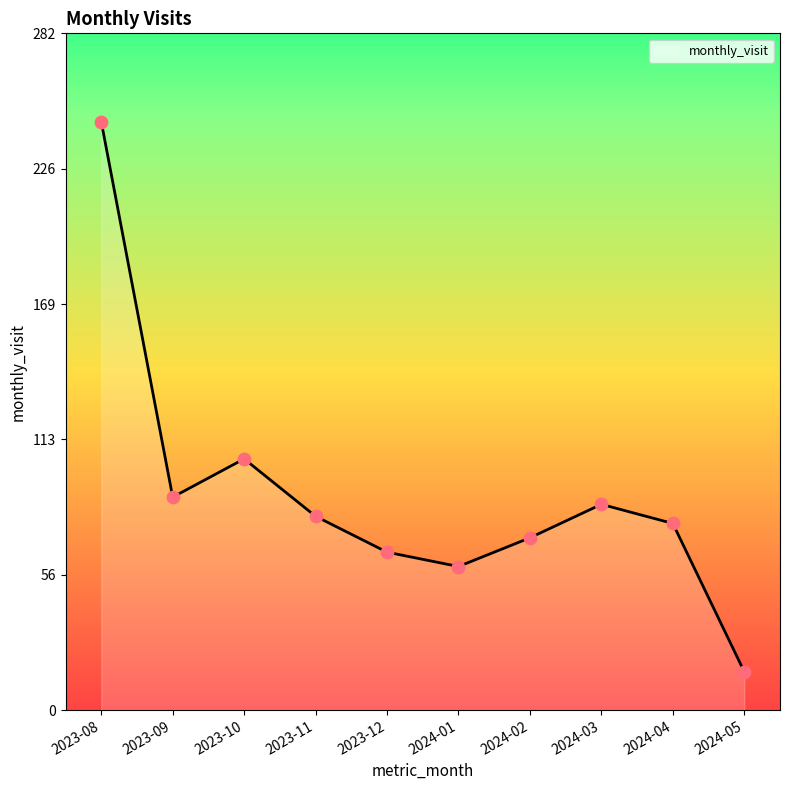

Which has a higher value, 2024-05 or 2023-10?

2023-10